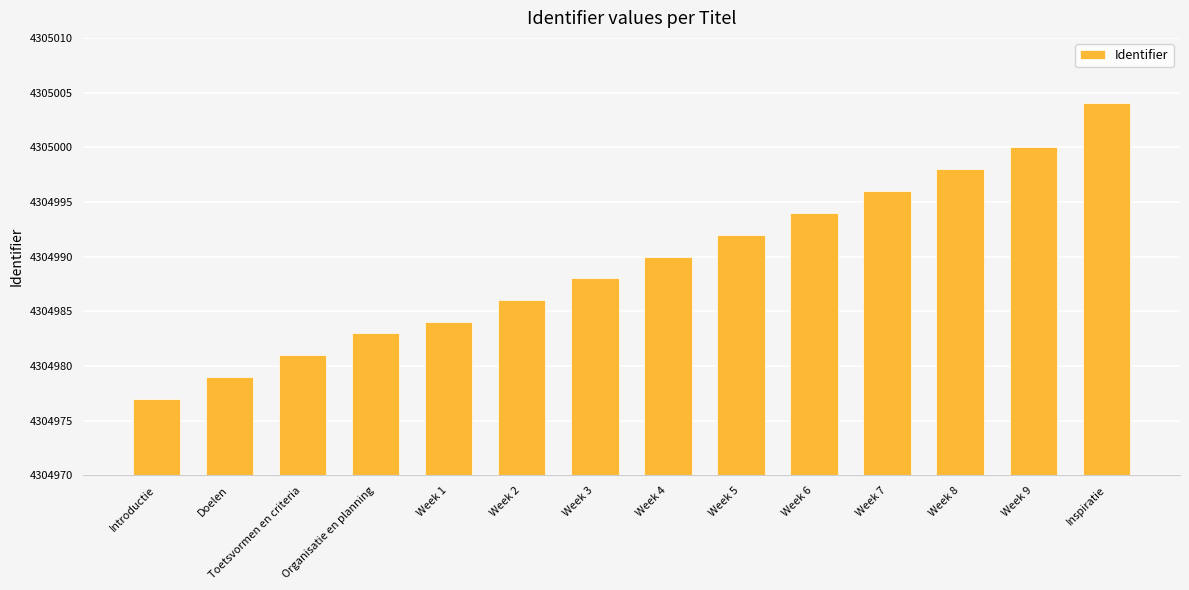

Read the value at Introductie, to the nearest 10.

4304980